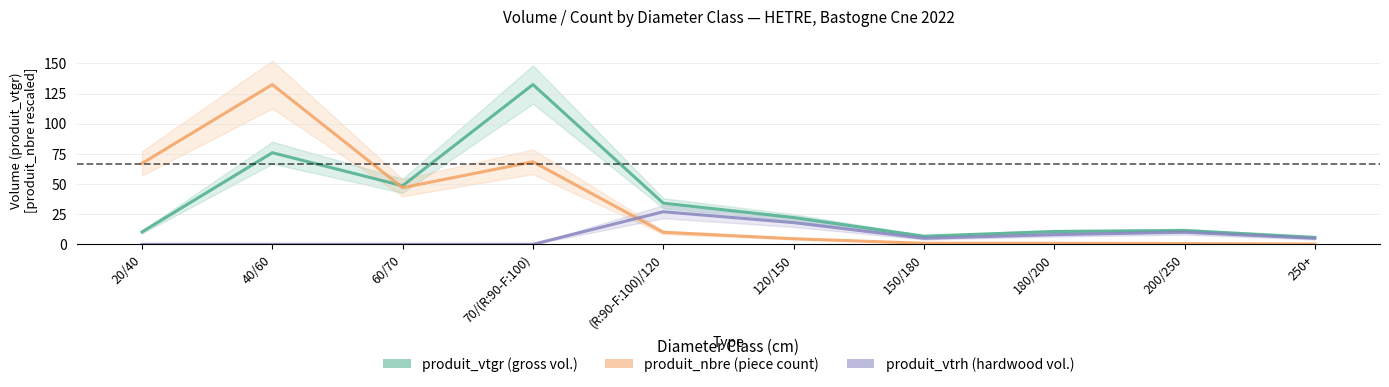

In produit_nbre, how many points are lower than both neighbors (excluding endpoints)?

1